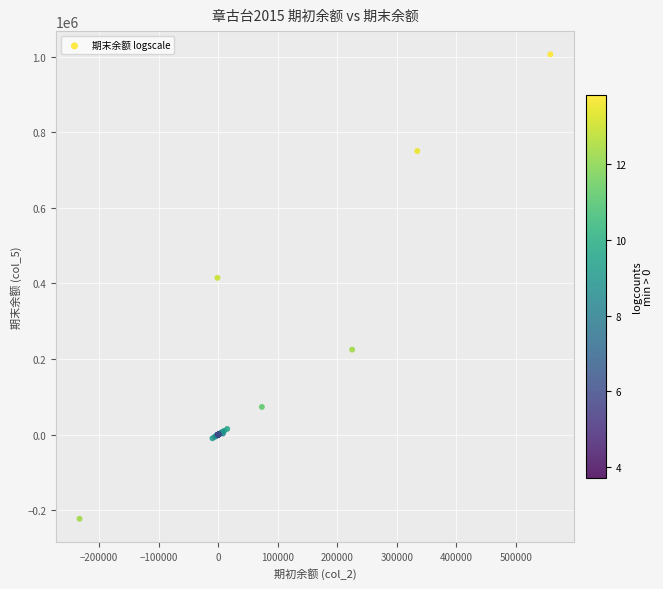

What Y value in the scatter plot is closest to 391921?

415004.0